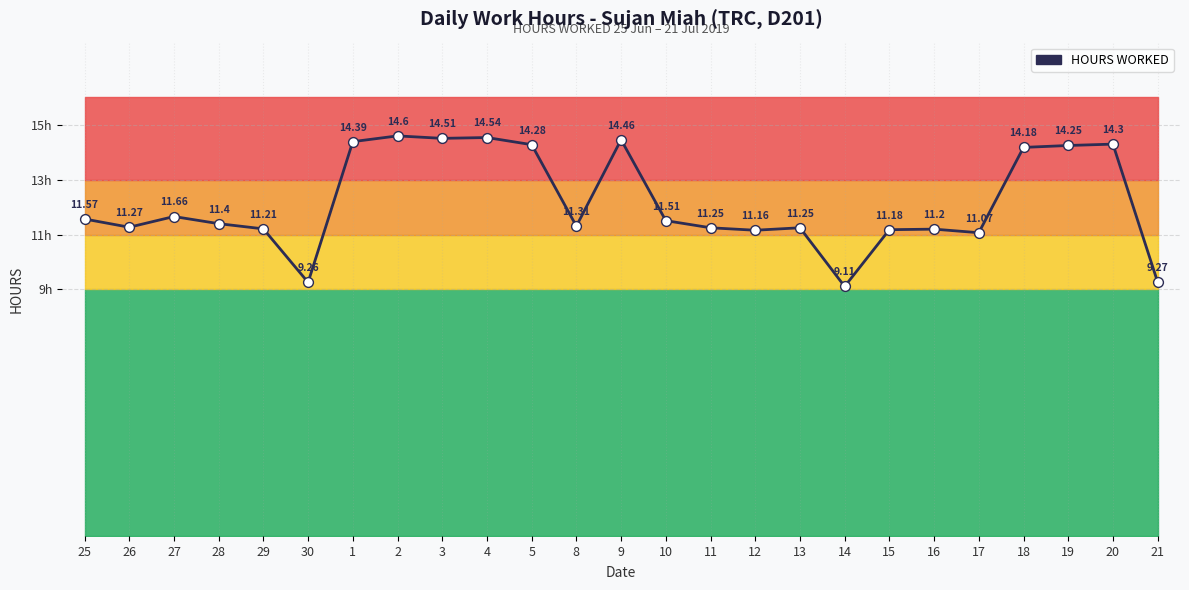

Between 1 and 19, which is larger?

1